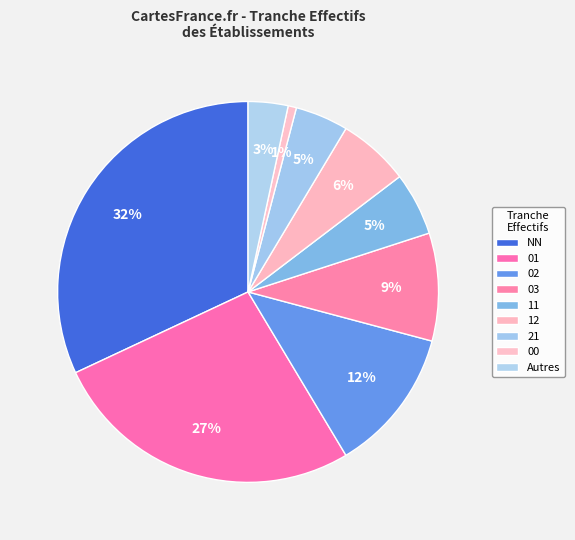

Count the number of slices in the pie.

9